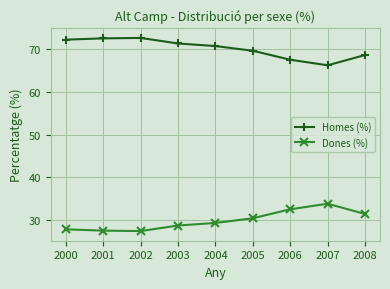

What is the spread (max minus min) of values at 2001?

45.0